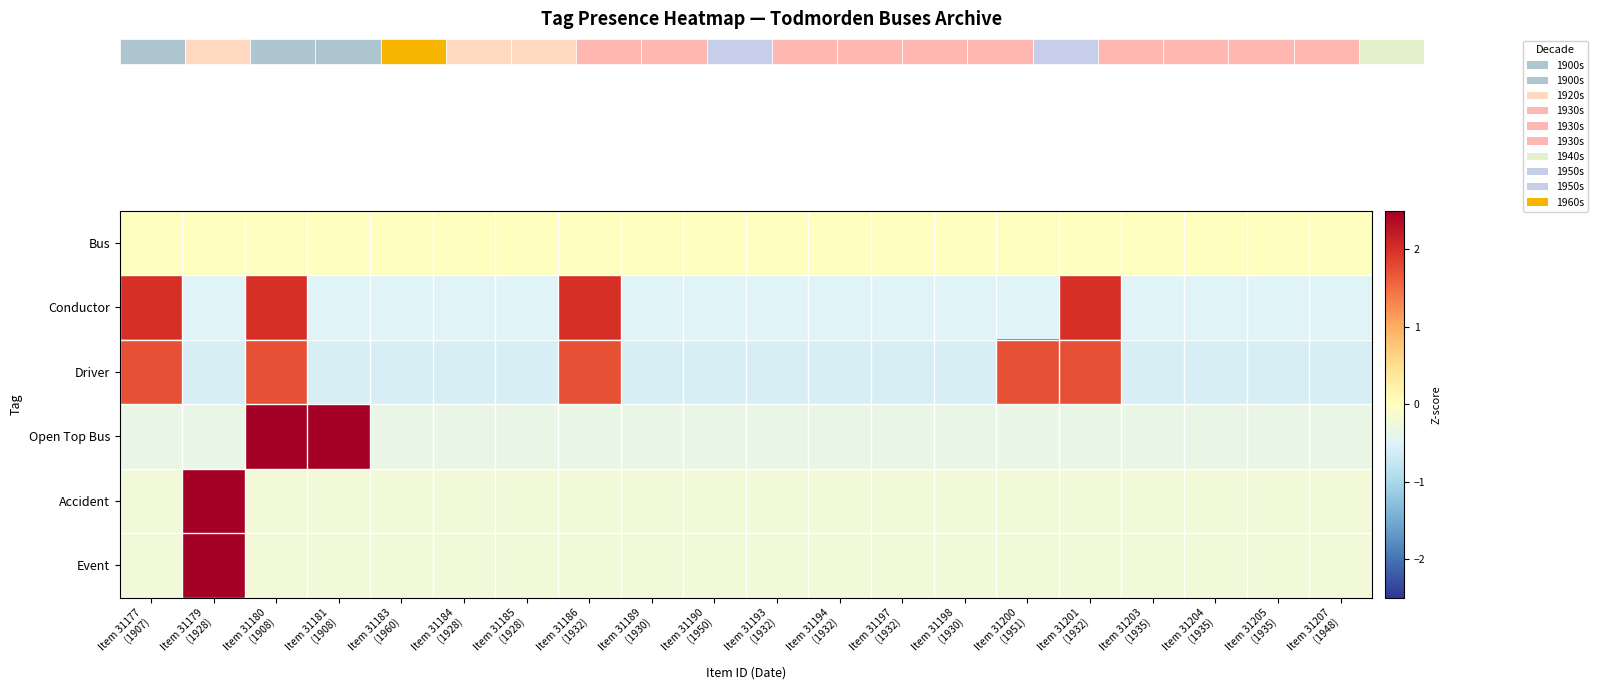

What is the difference between the second highest and minimum values in the Open Top Bus series?

3.3